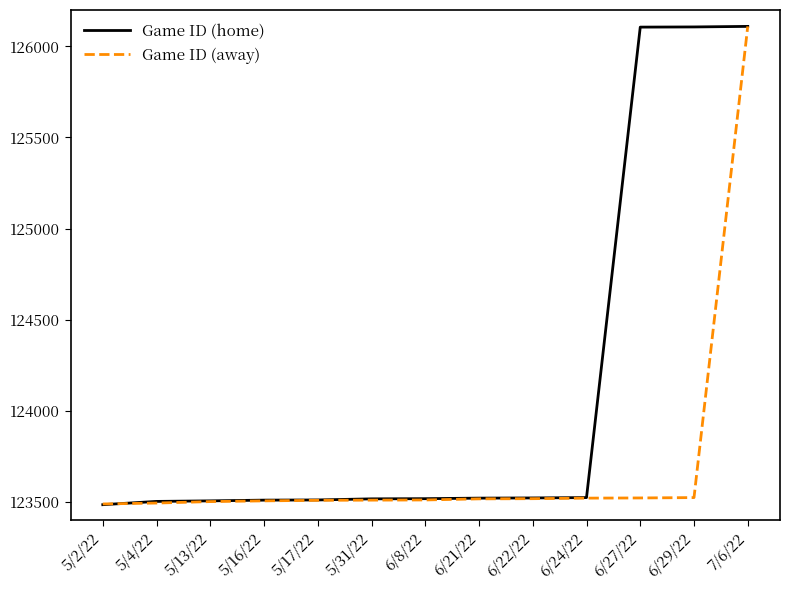

List the series in order of their overall mean, lowest first.

Game ID (away), Game ID (home)